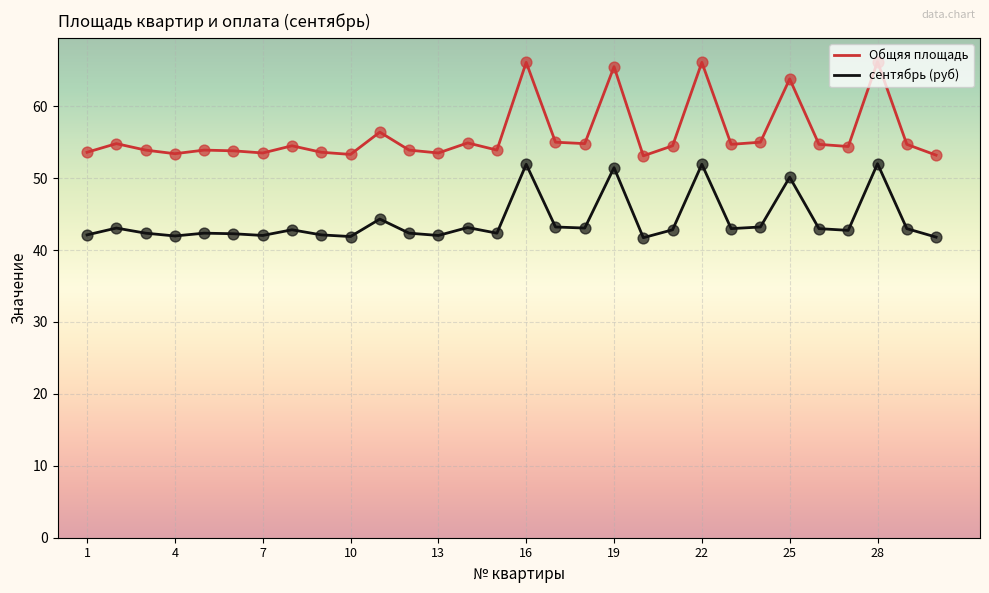

Which series has the largest range (max minus min)?

Общяя площадь